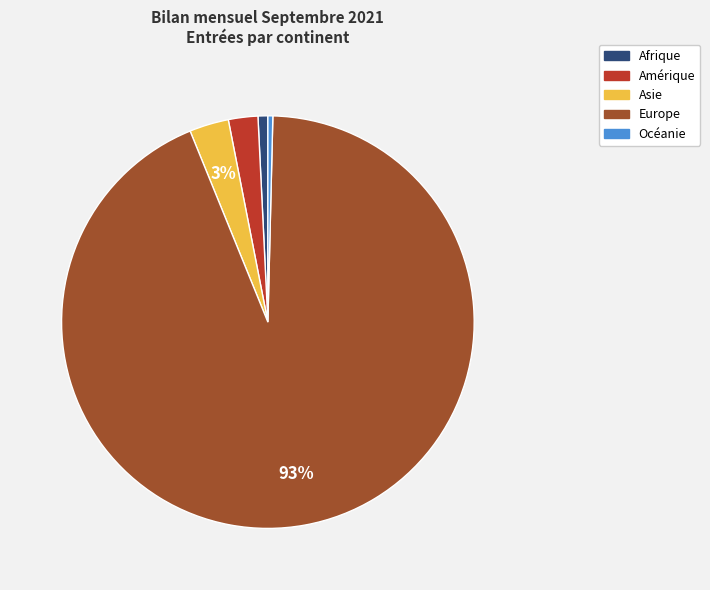

To the nearest percent, what is the combined percentage of Asie and Europe?

97%